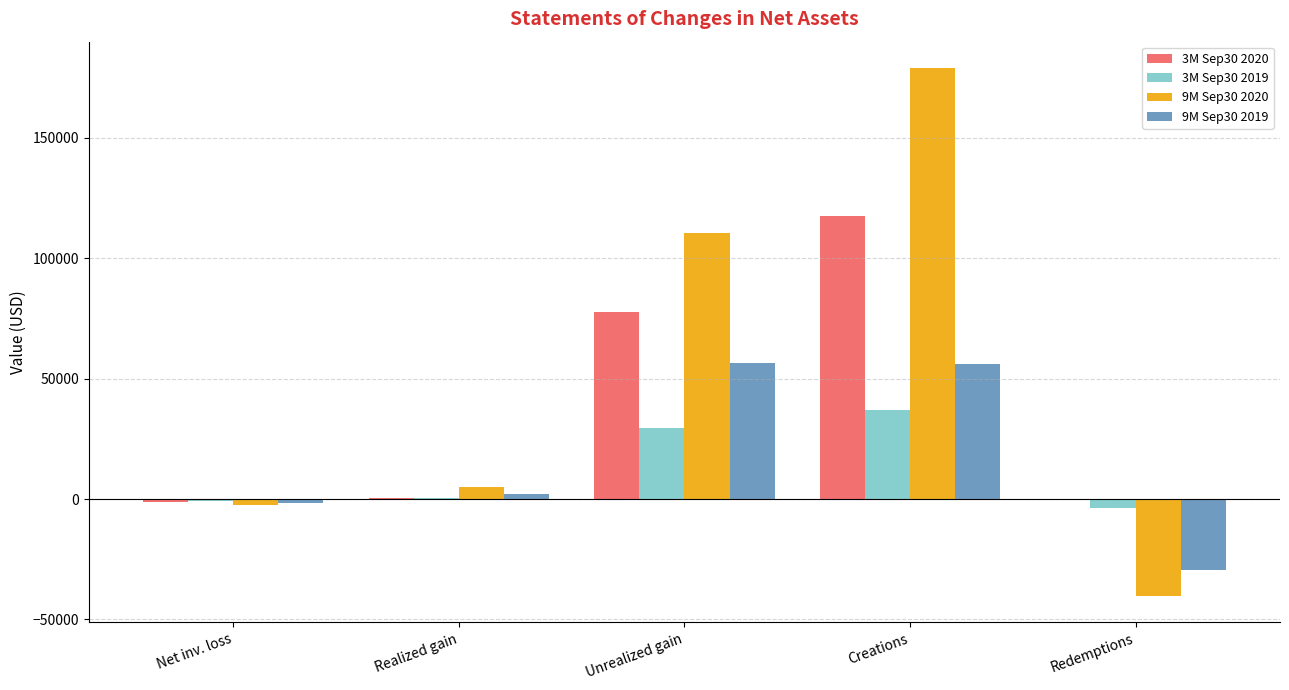

Are the bars grouped side by side (vs. stacked)?

Yes